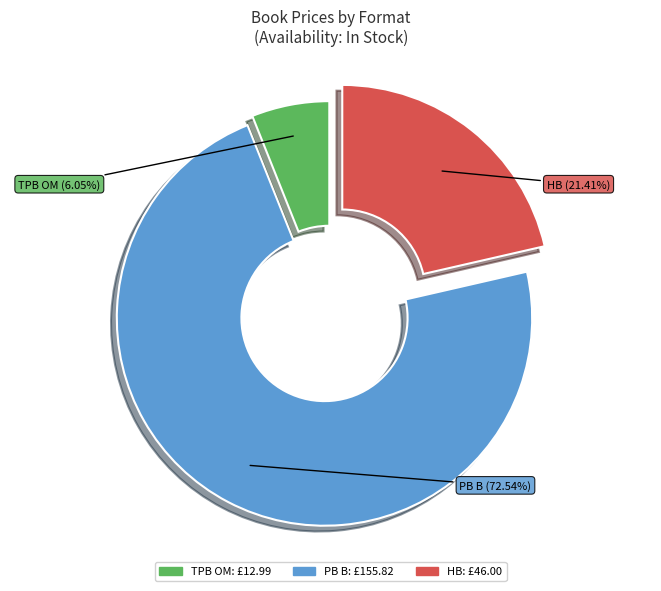

Count the number of slices in the pie.

3